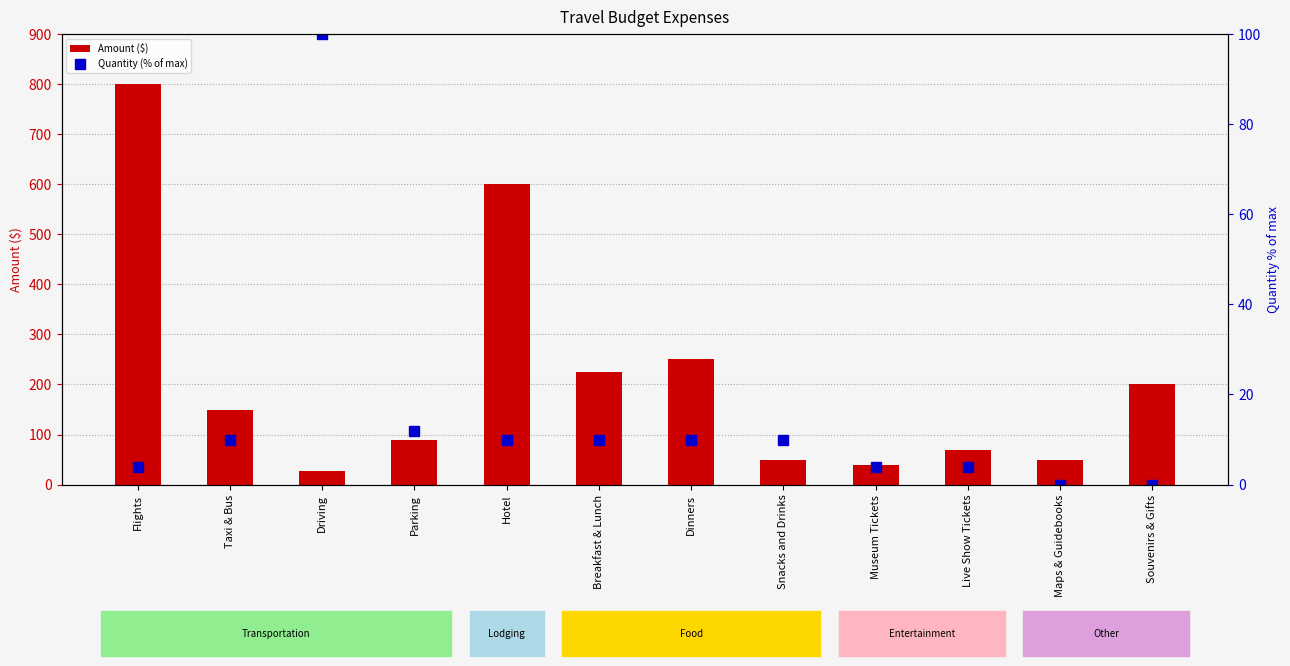

What is the label of the 4th bar from the right?

Museum Tickets